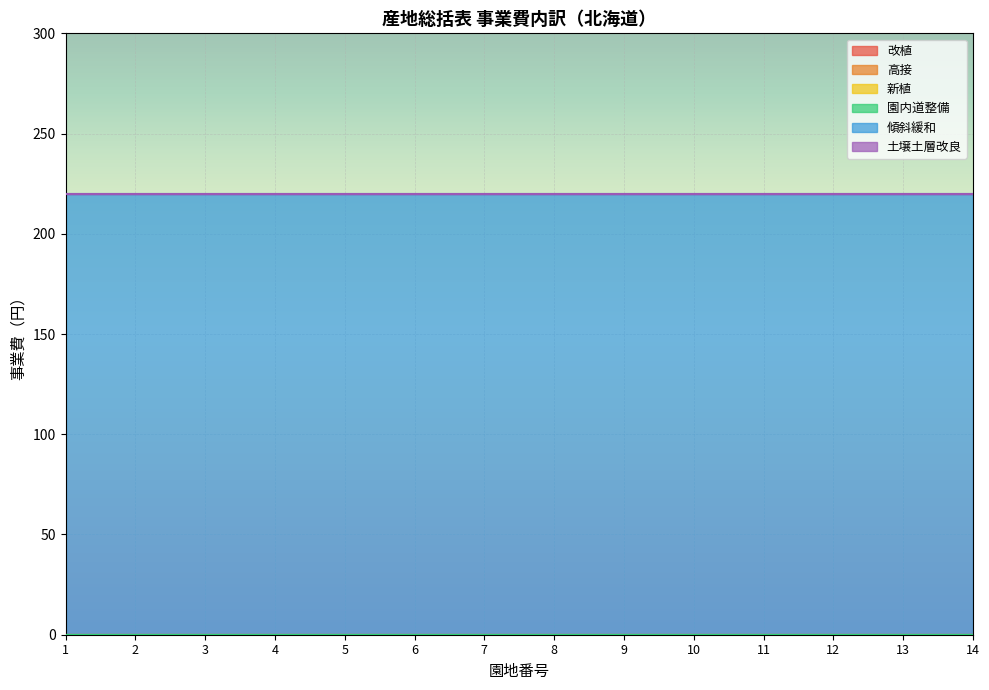

Reading left to right, list all the values displayed in this chart.

改植: 0	0	0	0	0	0	0	0	0	0	0	0	0	0
高接: 0	0	0	0	0	0	0	0	0	0	0	0	0	0
新植: 0	0	0	0	0	0	0	0	0	0	0	0	0	0
園内道整備: 0	0	0	0	0	0	0	0	0	0	0	0	0	0
傾斜緩和: 220	220	220	220	220	220	220	220	220	220	220	220	220	220
土壌土層改良: 0	0	0	0	0	0	0	0	0	0	0	0	0	0